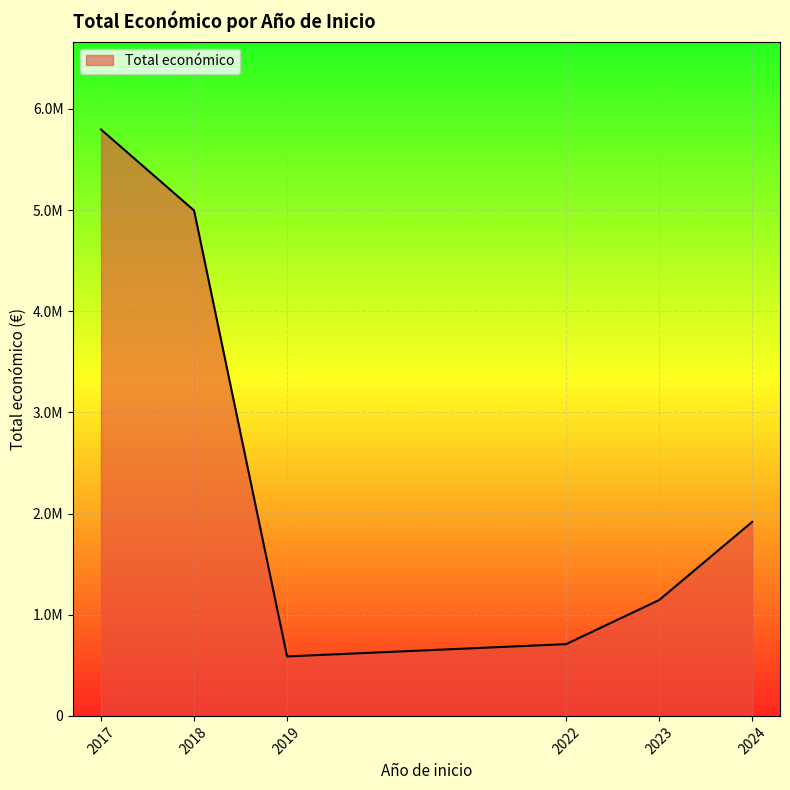

List the labels in order of value, largest first.

2017, 2018, 2024, 2023, 2022, 2019